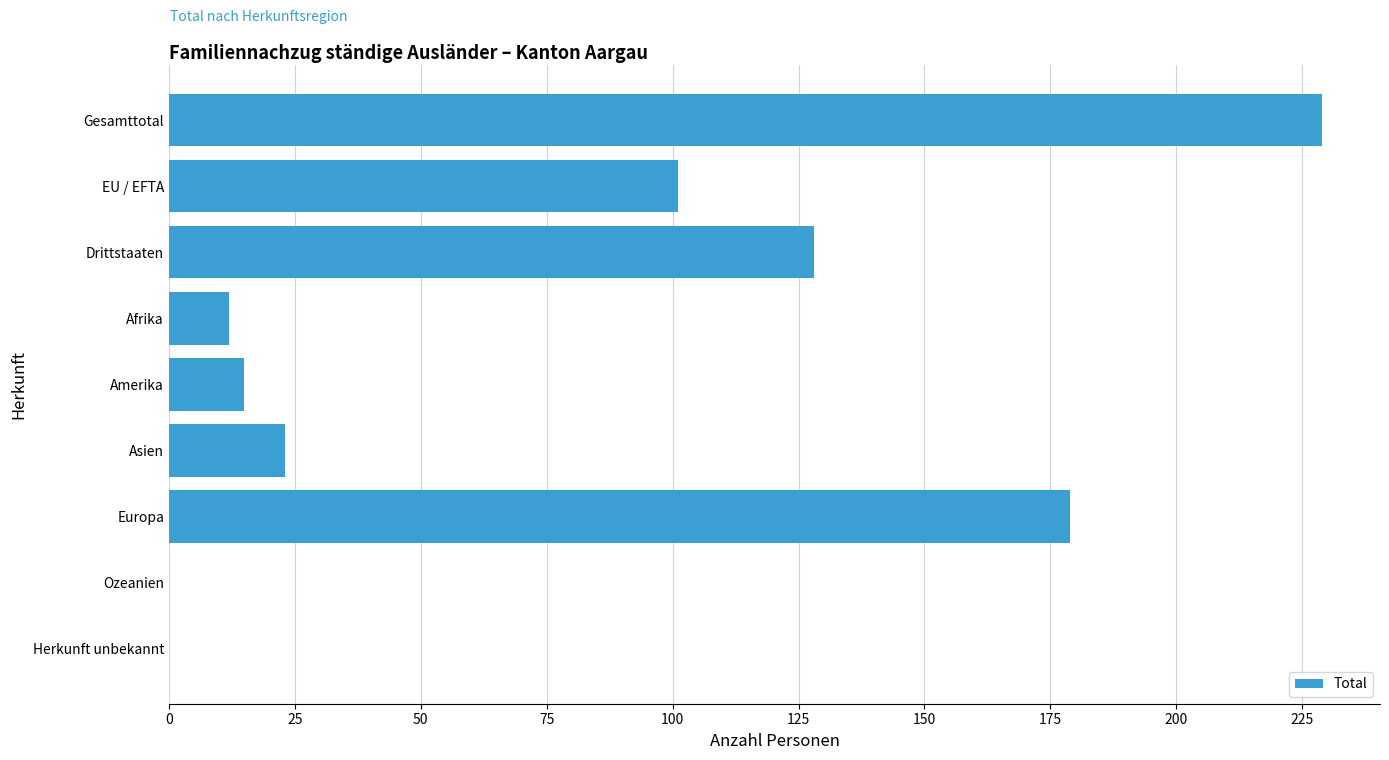

True or false: the data shows 368 at Gesamttotal.

False